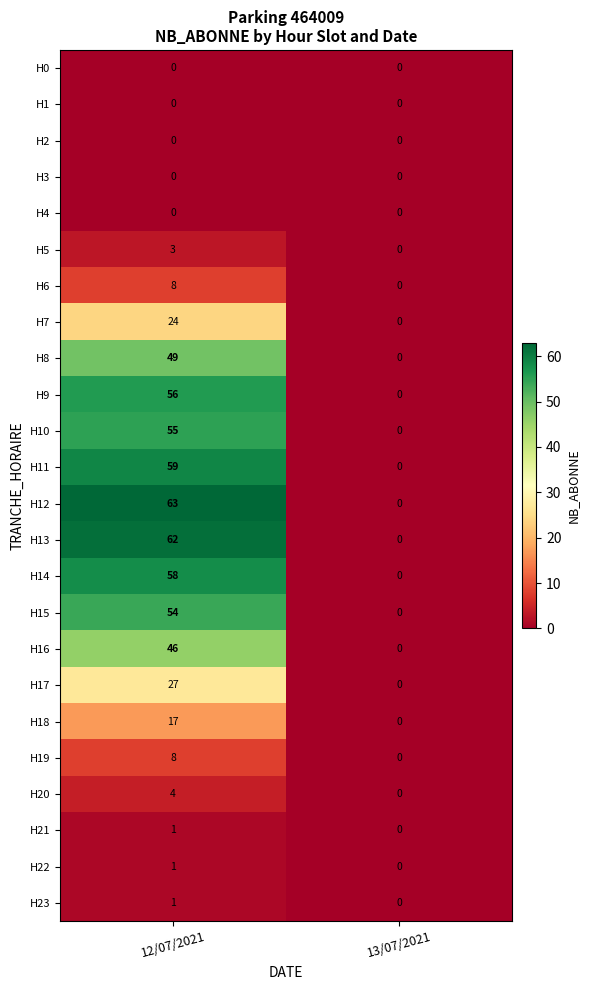

At how many categories does at least one series exceed 4?

1